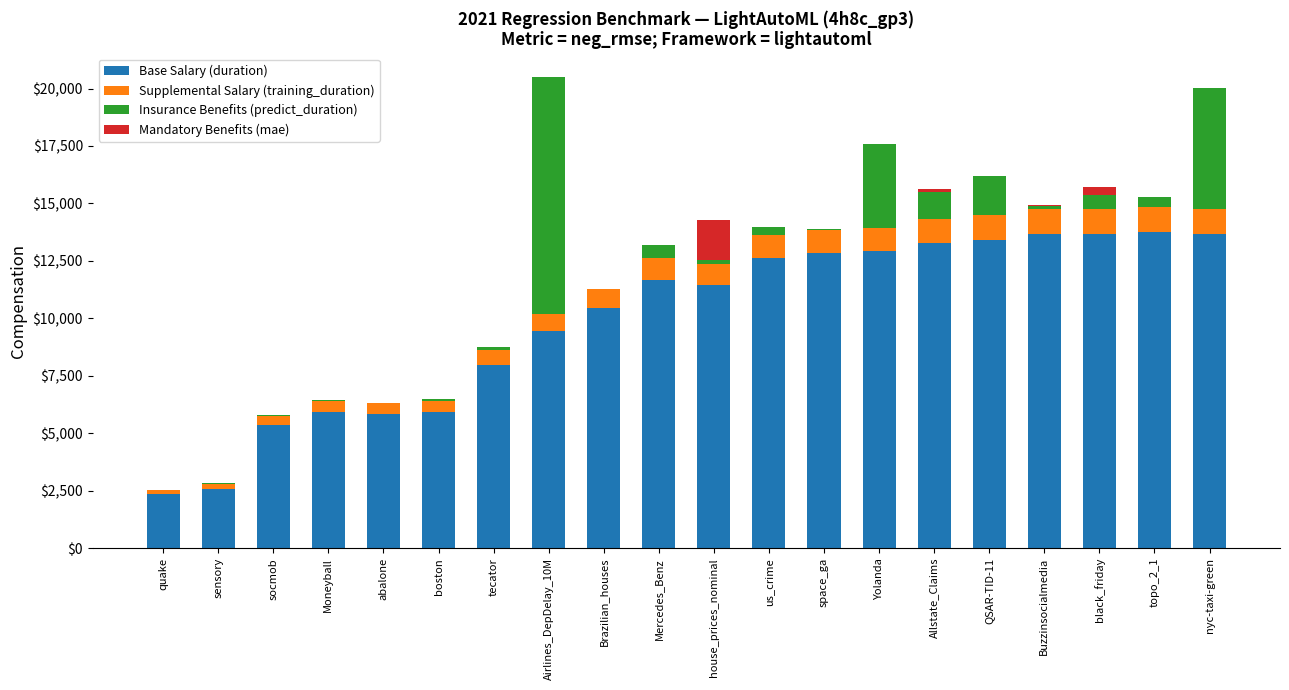

Which series has the largest total across all categories?

Base Salary (duration)